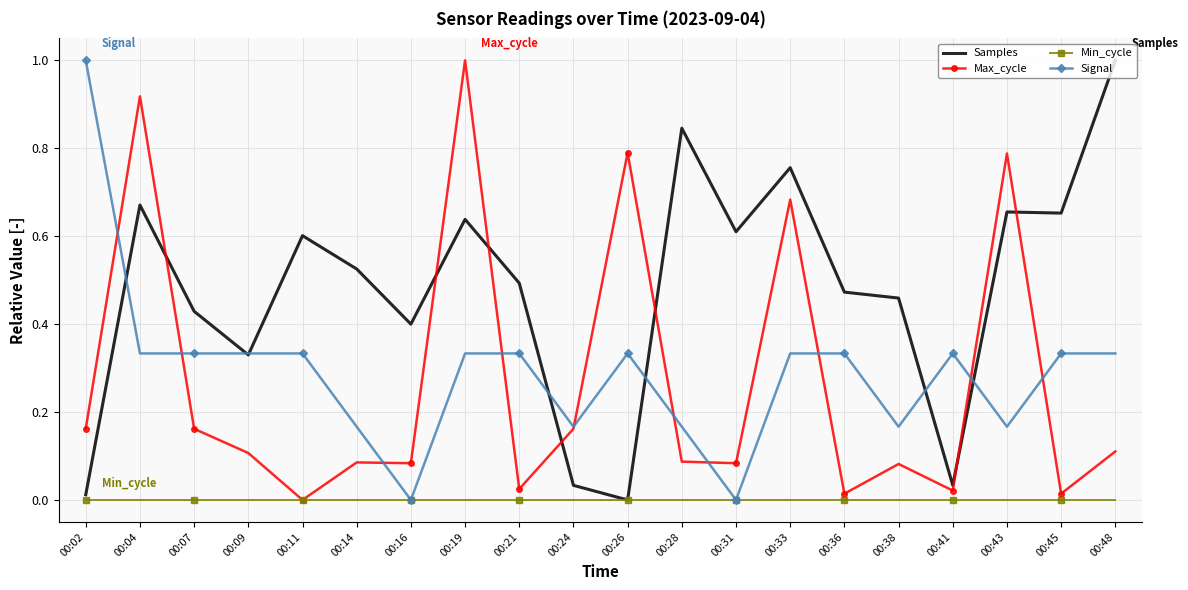

What is the sum of all Samples values?

9.6